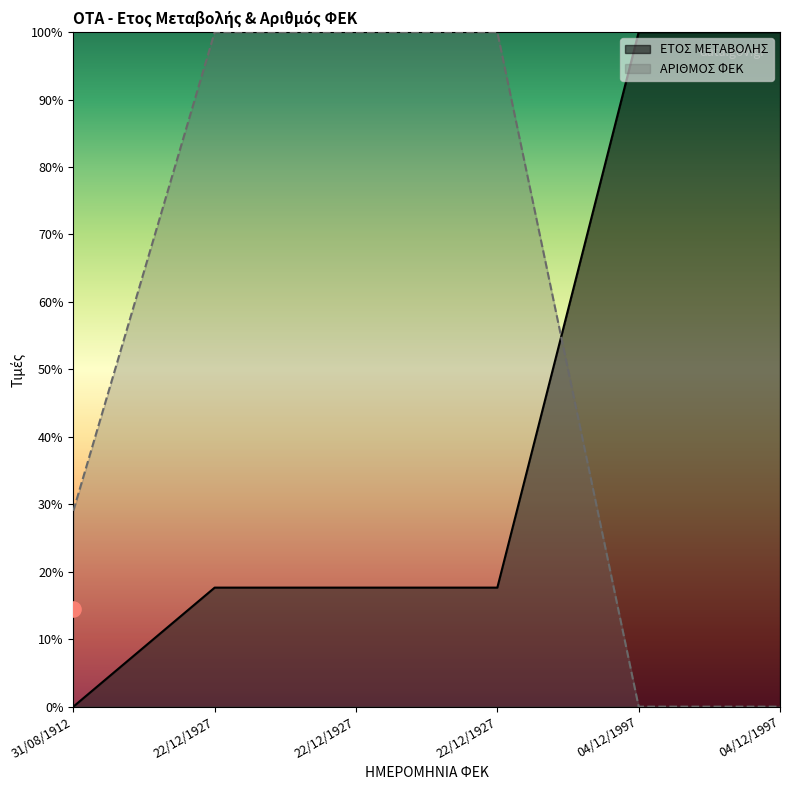

What are all the series names shown in the legend?

ΕΤΟΣ ΜΕΤΑΒΟΛΗΣ, ΑΡΙΘΜΟΣ ΦΕΚ